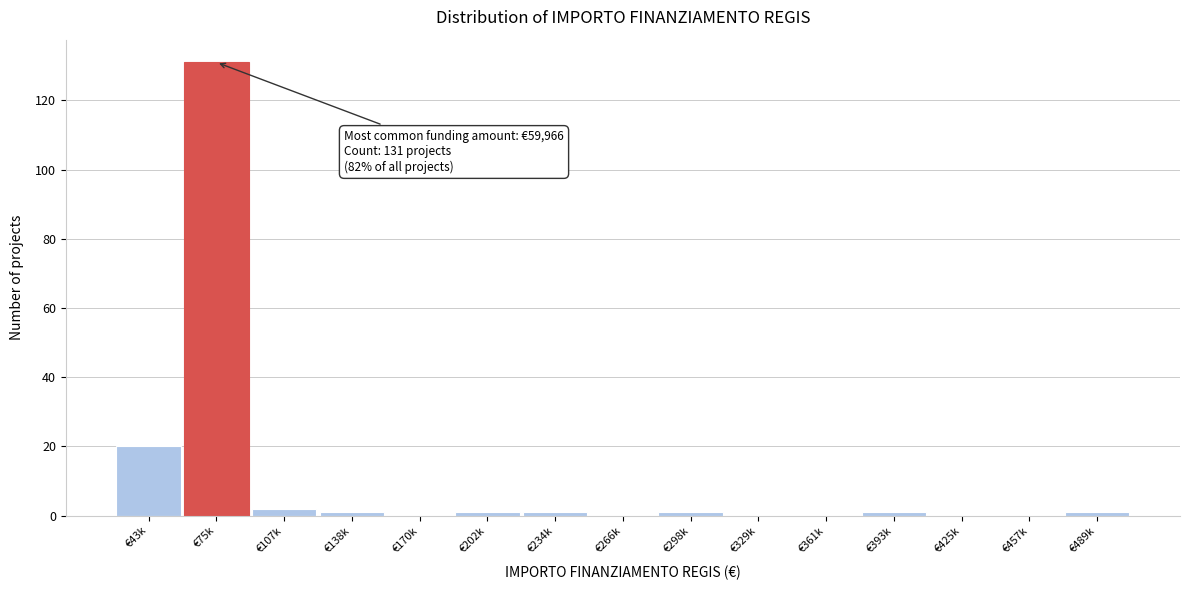

Reading left to right, transcribe all the data shown in this chart.

€43k=20	€75k=131	€107k=2	€138k=1	€170k=0	€202k=1	€234k=1	€266k=0	€298k=1	€329k=0	€361k=0	€393k=1	€425k=0	€457k=0	€489k=1